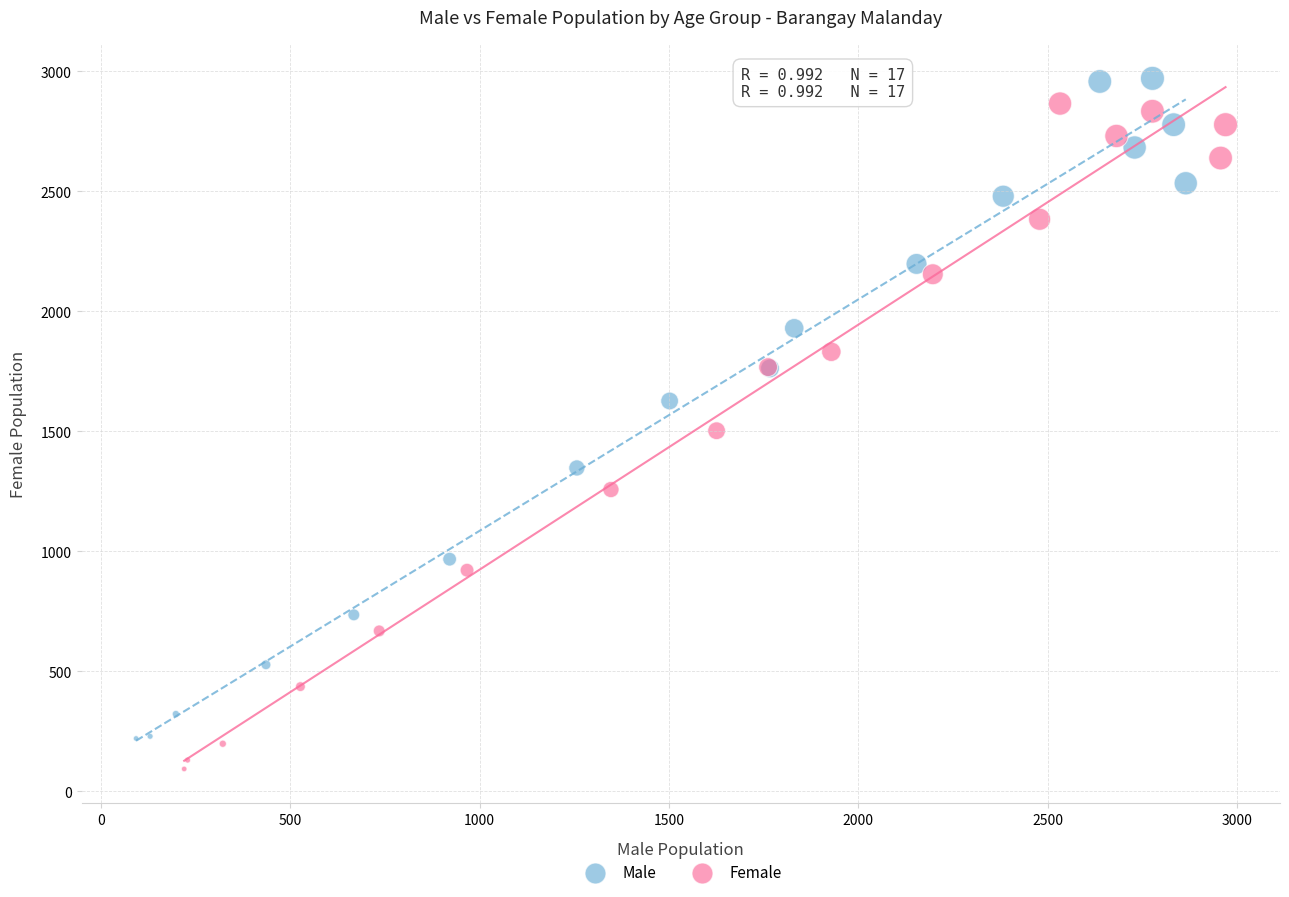

Which series reaches the minimum Y coordinate?

Female